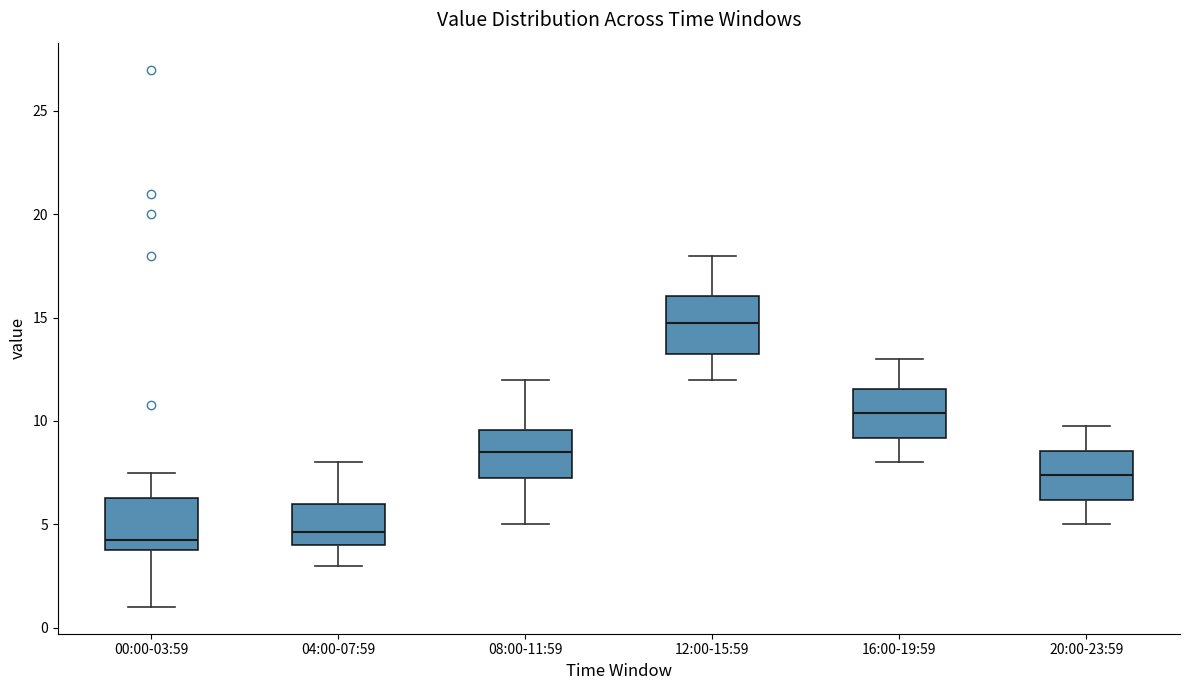

Reading left to right, transcribe this box plot: for each box, give where its median line is, the range the box spans, and where its two whiskers end, as read against the y-axis. The values are not printed on the chart, so give them approximately, as read against the axis.

00:00-03:59: median 4.5, box 4.0 to 6.5, whiskers 1.0 to 7.5
04:00-07:59: median 4.5, box 4.0 to 6.0, whiskers 3.0 to 8.0
08:00-11:59: median 8.5, box 7.5 to 9.5, whiskers 5.0 to 12.0
12:00-15:59: median 15.0, box 13.5 to 16.0, whiskers 12.0 to 18.0
16:00-19:59: median 10.5, box 9.0 to 11.5, whiskers 8.0 to 13.0
20:00-23:59: median 7.5, box 6.0 to 8.5, whiskers 5.0 to 10.0